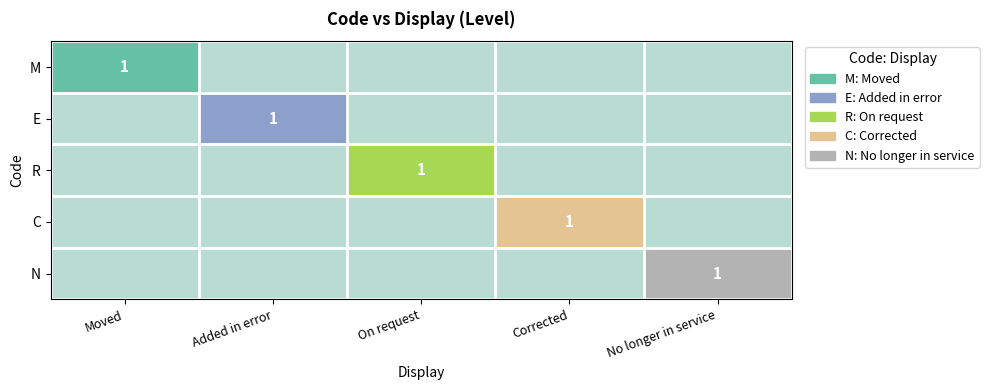

List the series in order of their overall mean, lowest first.

M, E, R, C, N